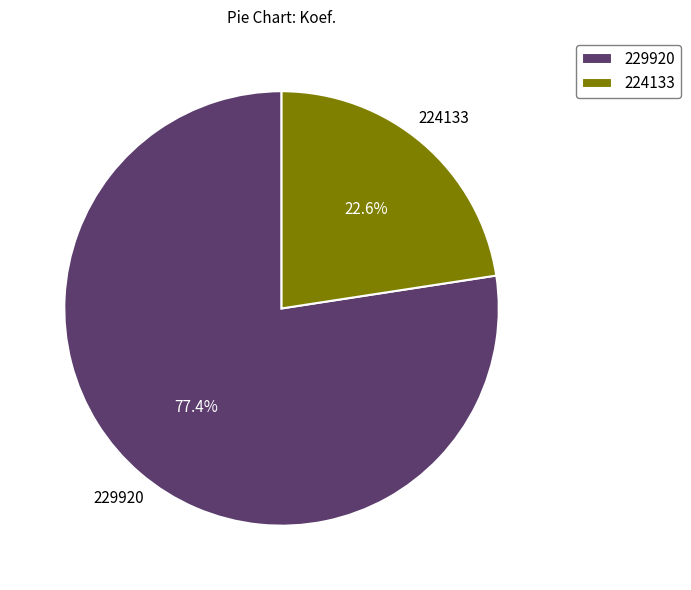

To the nearest percent, what portion does 229920 represent?

77%